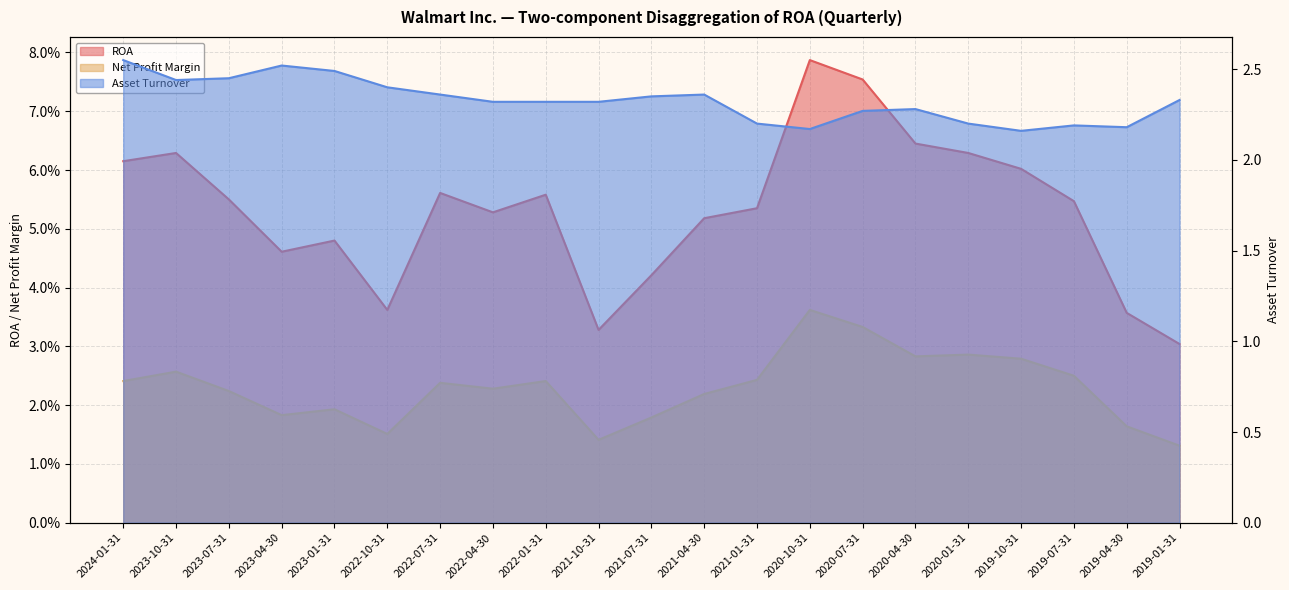

At 2022-04-30, list the series in order from smallest to largest.

Net Profit Margin, ROA, Asset Turnover